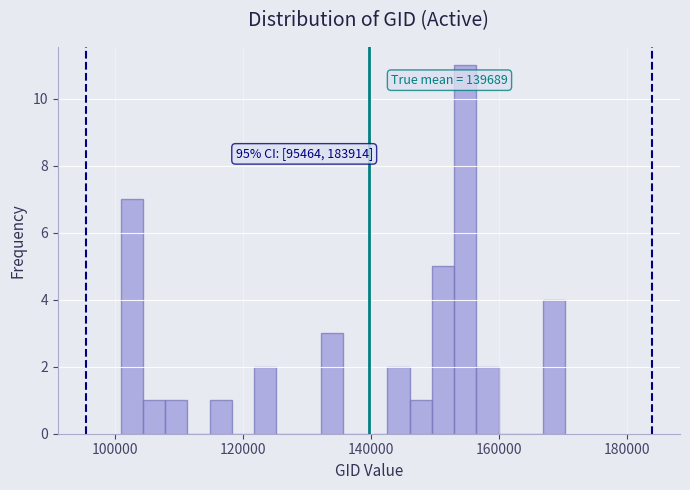

Around what value on the x-axis is the tallest bar? Give the approximate position of its centre, as read against the axis.

154000